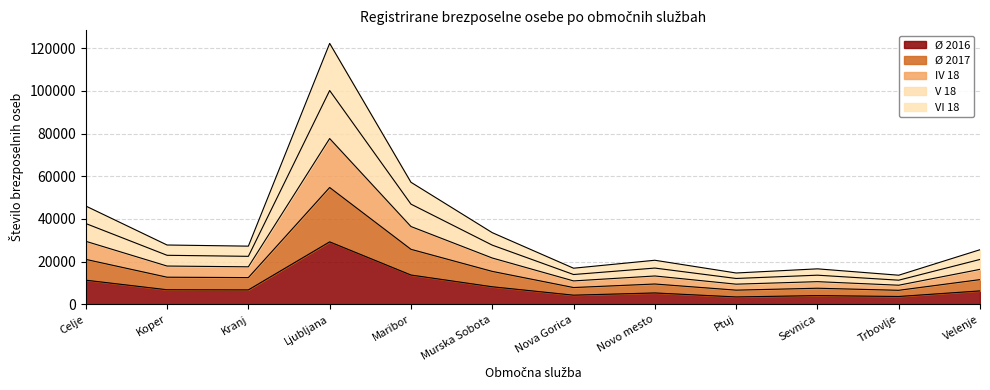

At which label does Ø 2016 reach its peak?

Ljubljana